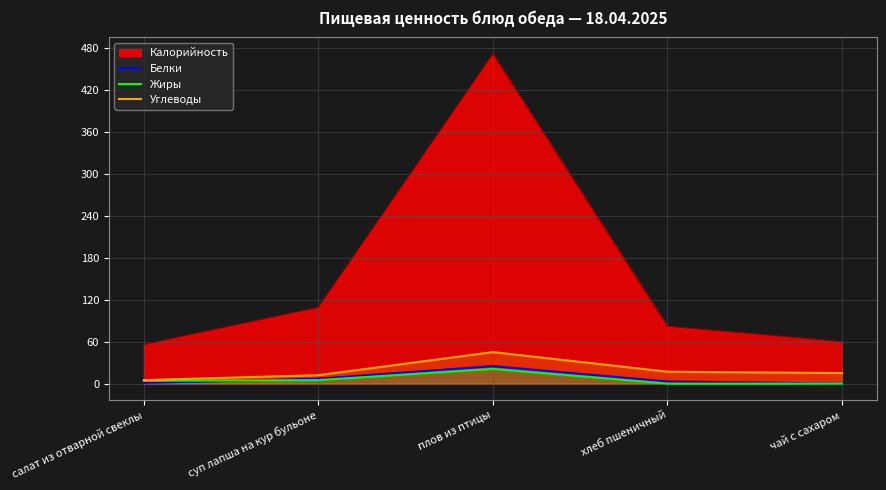

True or false: Белки has more than 2 points higher than both neighbors.

False